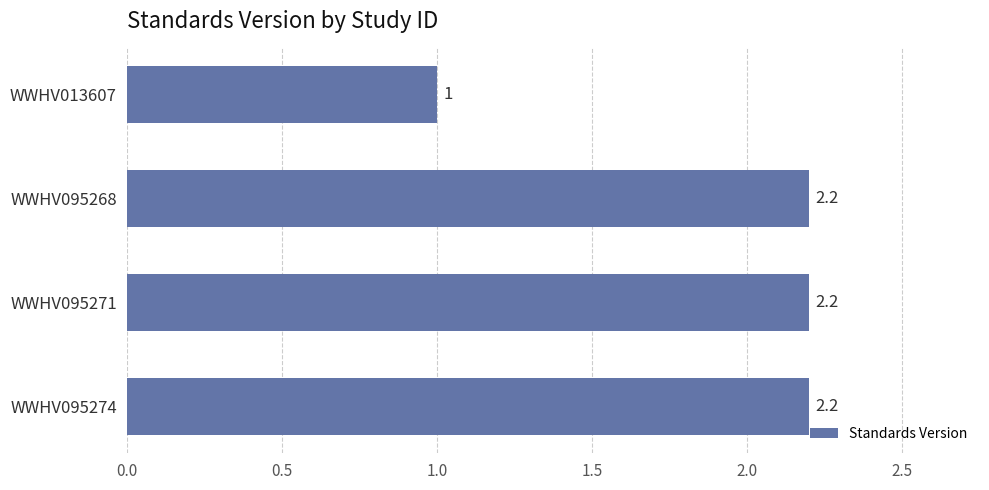

How many categories are shown in the chart?

4